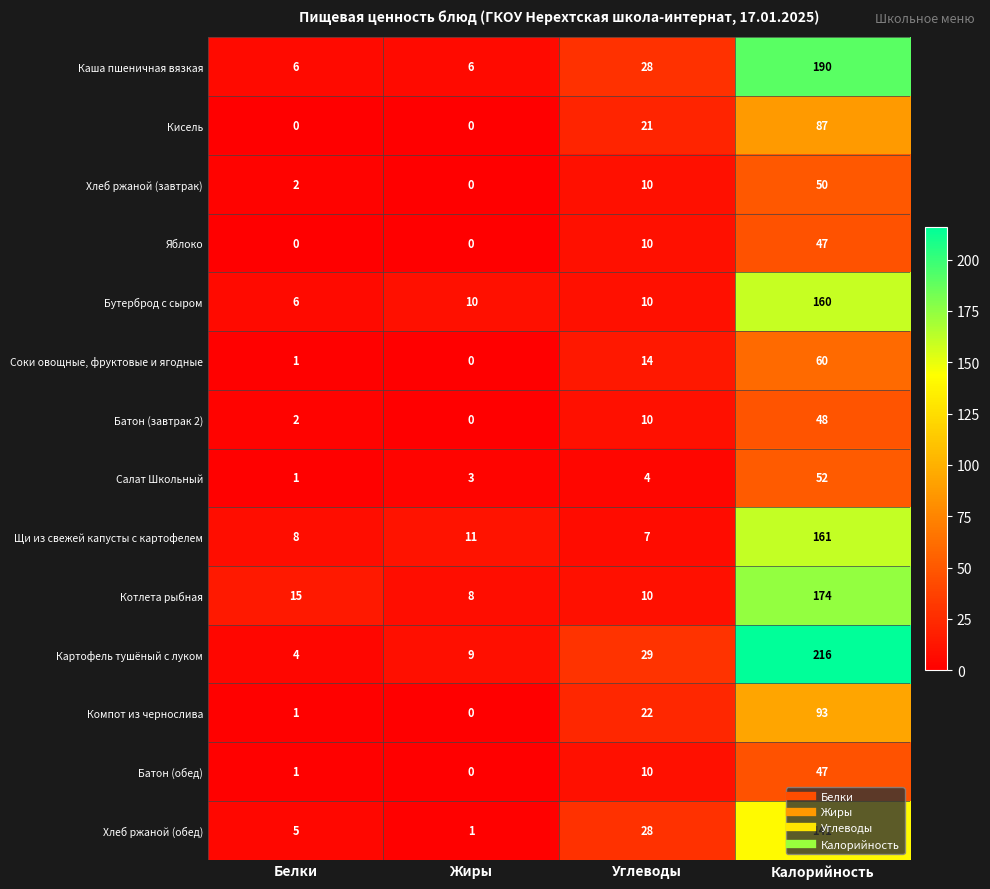

Between Белки and Калорийность, which series saw the biggest shift?

Картофель тушёный с луком